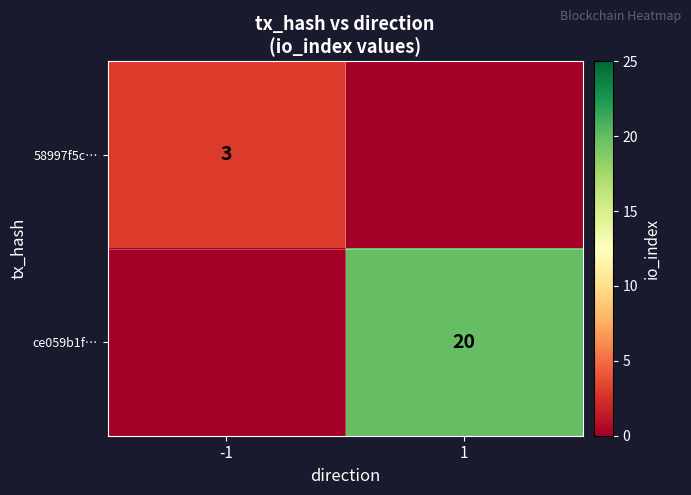

True or false: ce059b1f… has a value of 4 at 1.

False